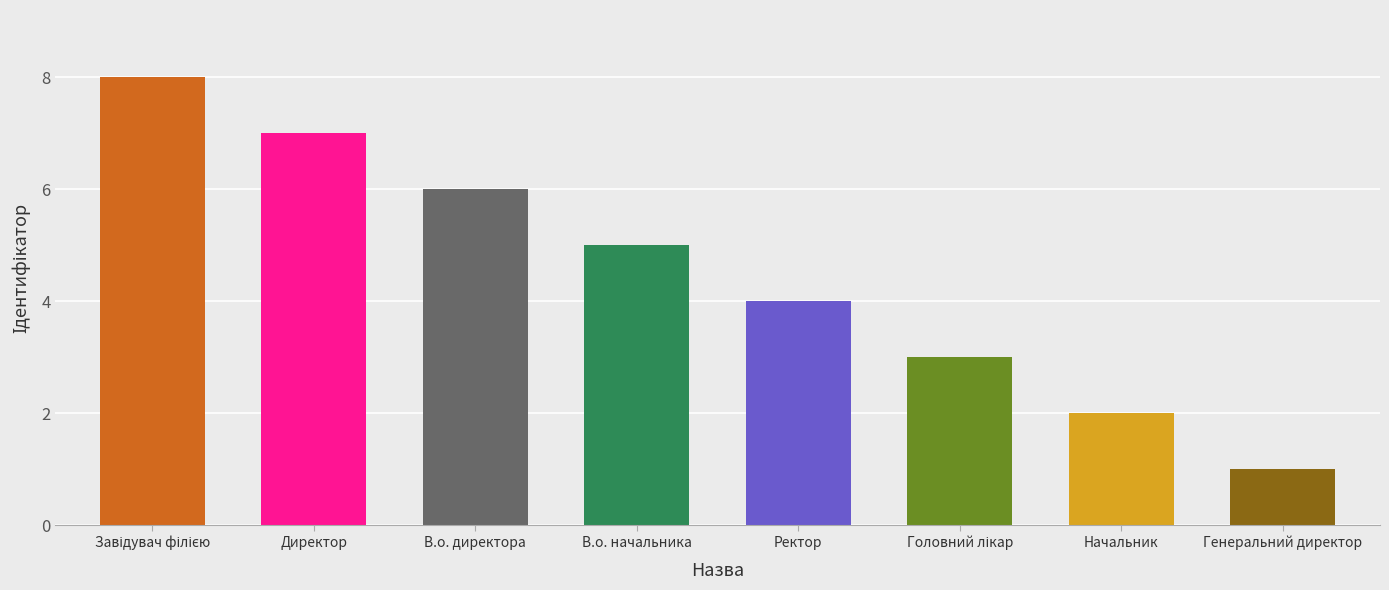

What position from the left is Директор?

2